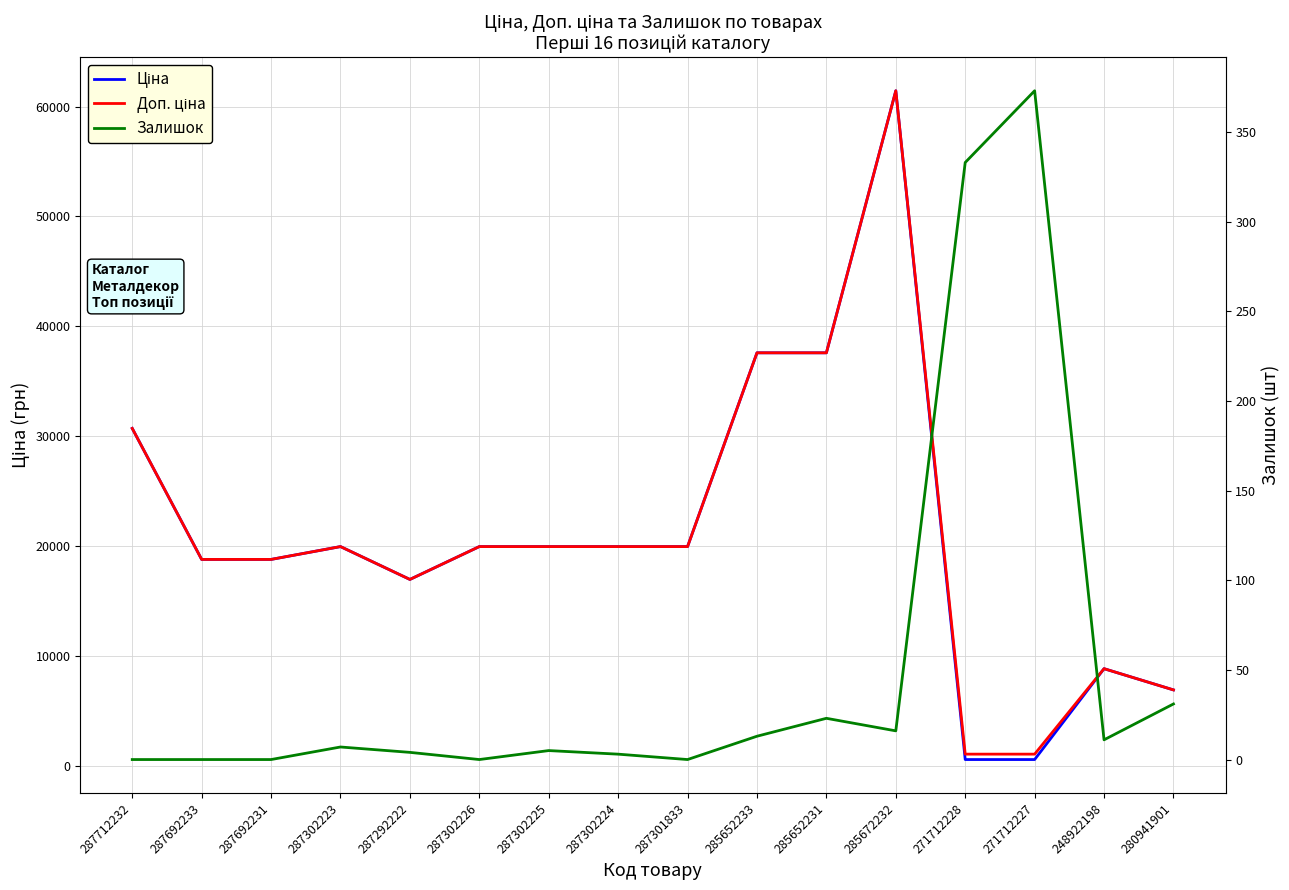

Which series has the widest spread of values?

Ціна